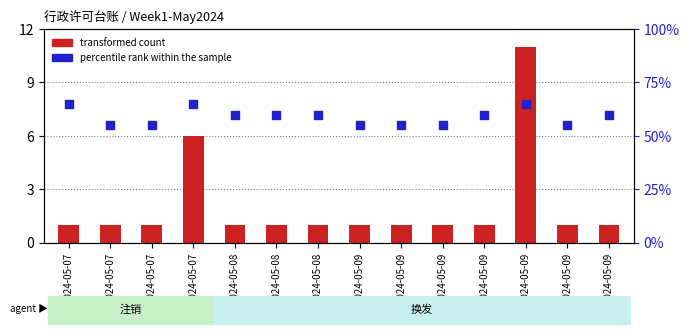

What are all the series names shown in the legend?

transformed count, percentile rank within the sample